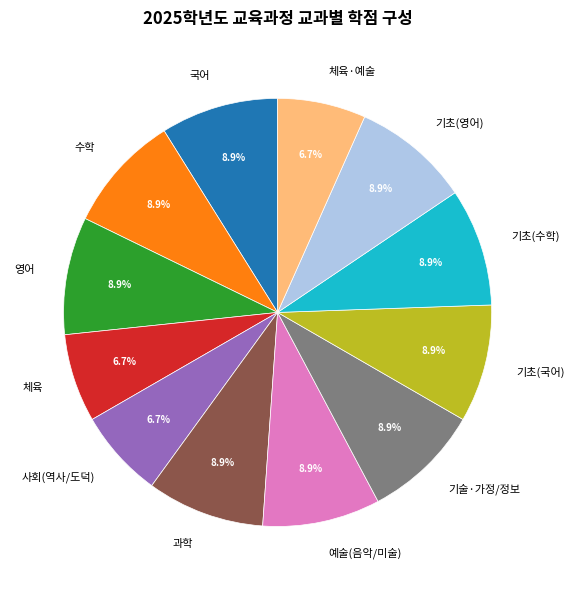

To the nearest percent, what portion does 국어 represent?

9%